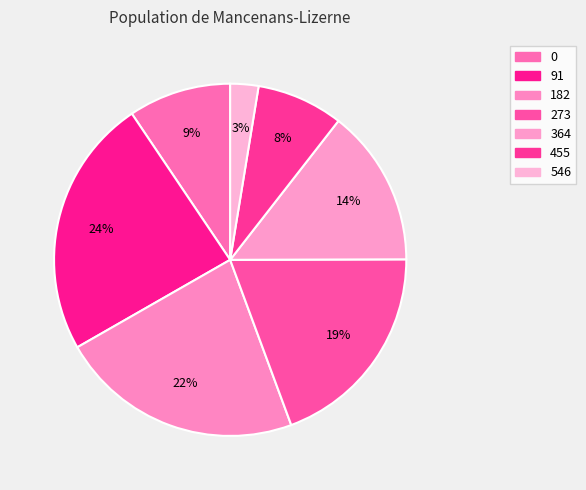

Which category has the smallest portion of the pie?

546